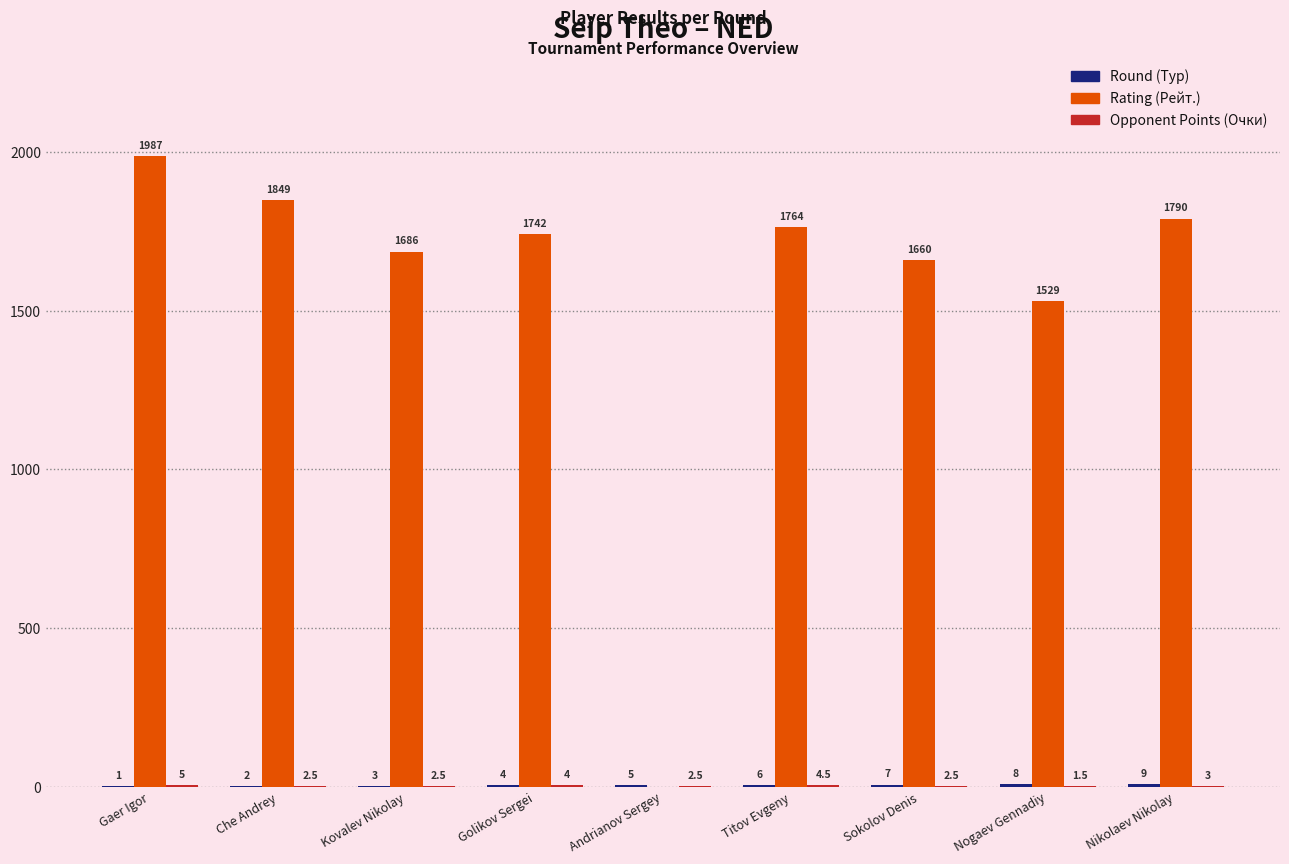

What is the sum of the Rating (Рейт.) values at Golikov Sergei and Nogaev Gennadiy?

3271.0